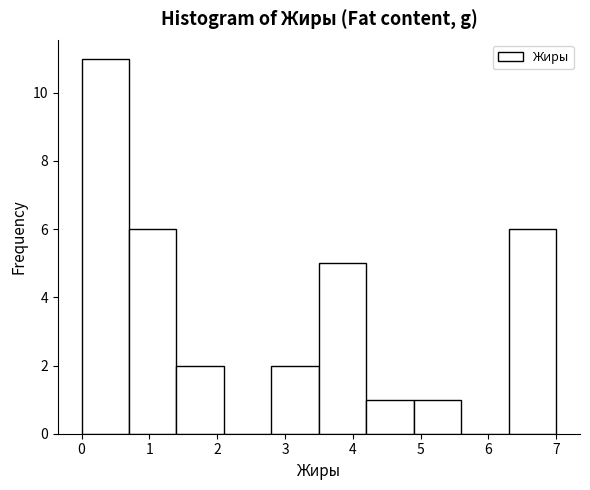

How tall is the bar that spans 0.0 to 0.7 on the x-axis? The values are not printed on the chart, so give them approximately, as read against the axis.

11